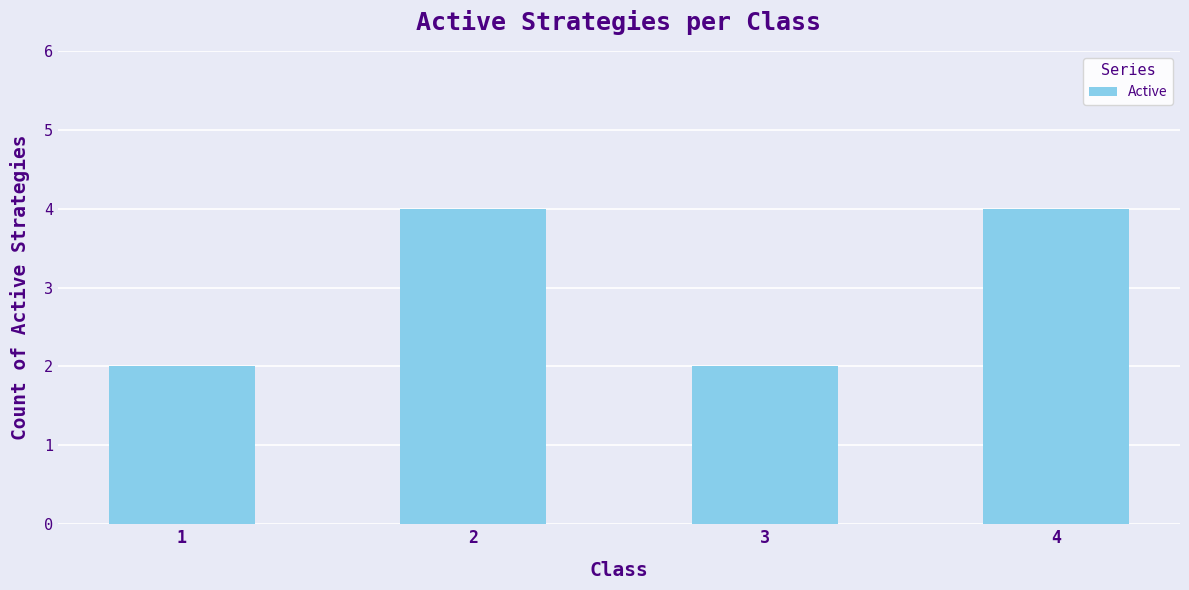

What is the greatest value displayed?

4